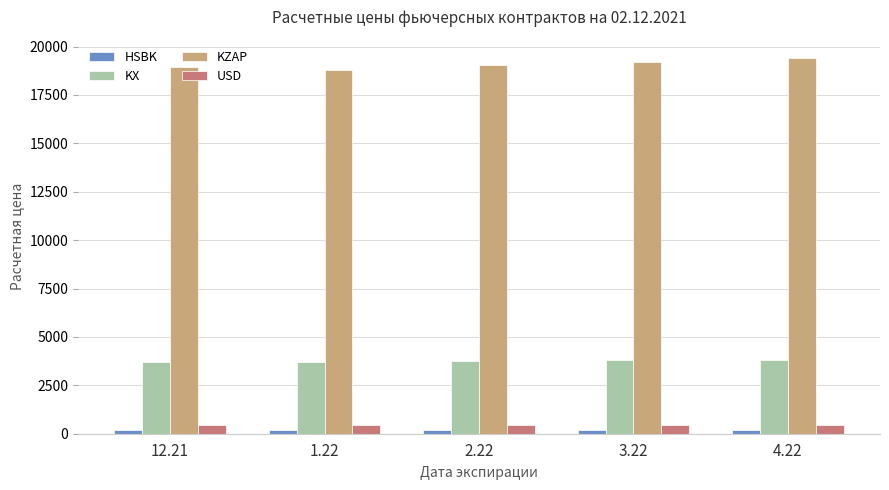

Is it true that USD equals 449.6 at 4.22?

True